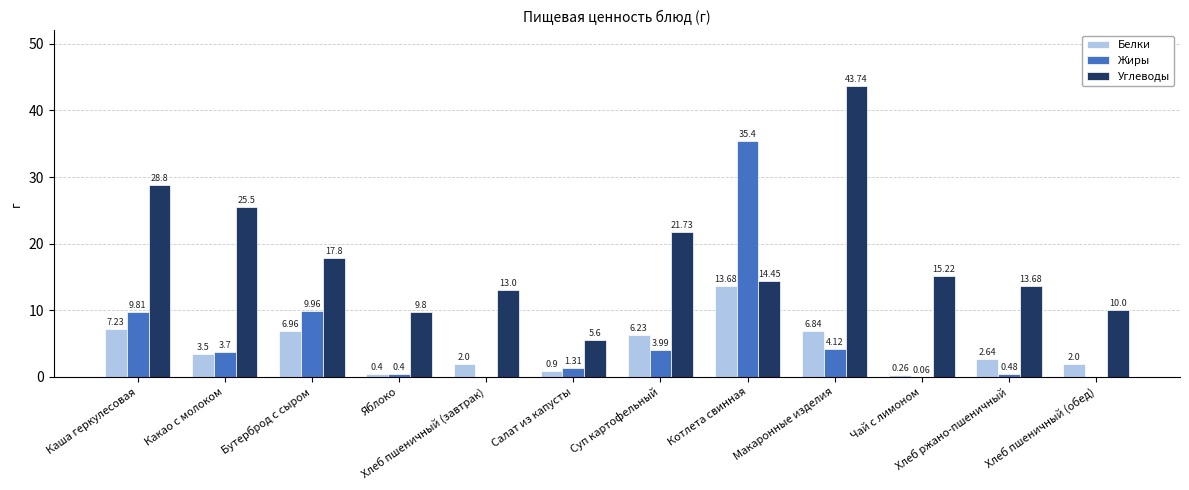

What is the total value across all series at Хлеб ржано-пшеничный?

16.8